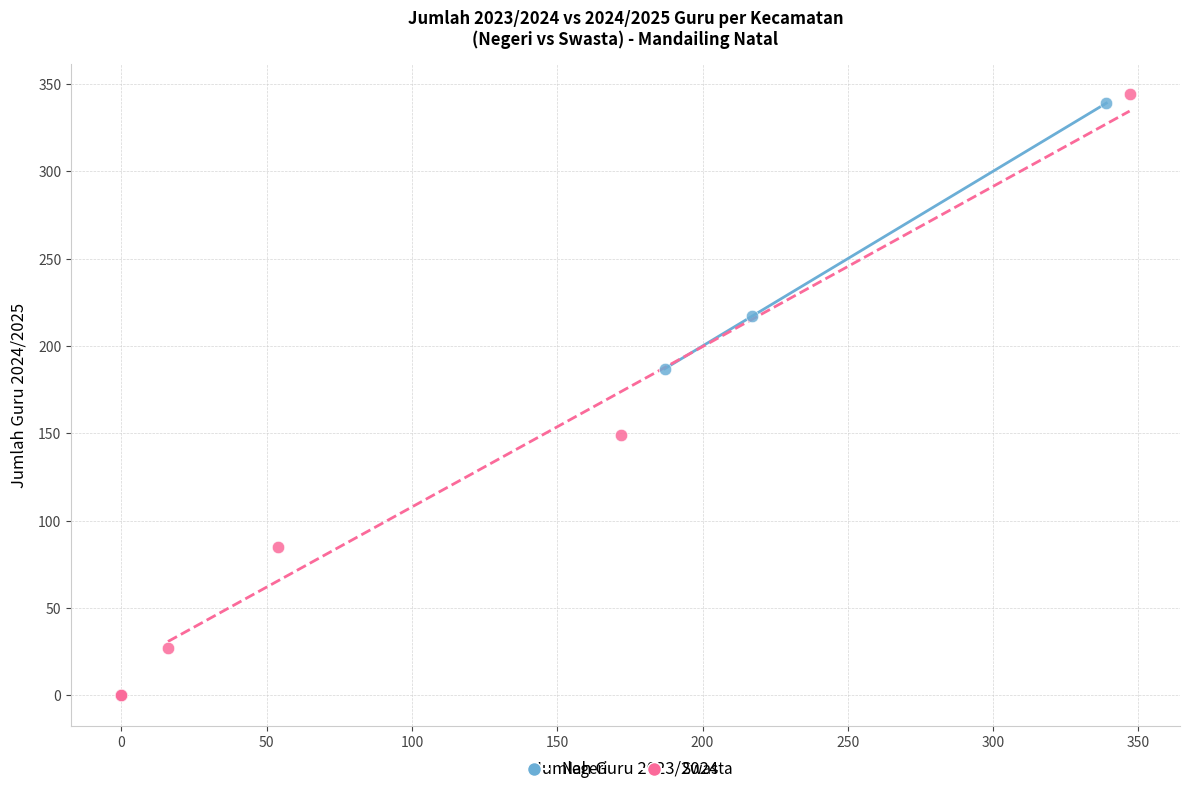

What are all the series names shown in the legend?

Negeri, Swasta